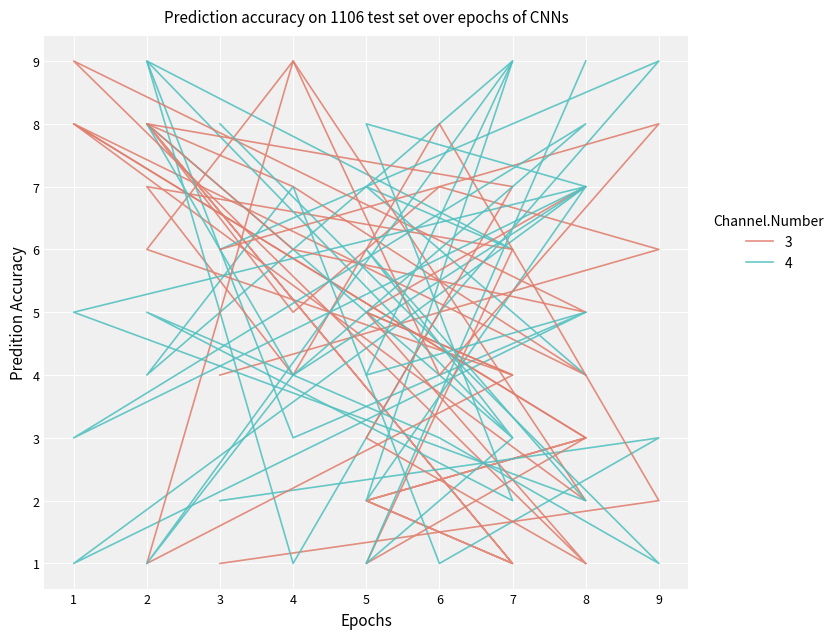

The value of col_6 at 2 is 1. True or false?

False